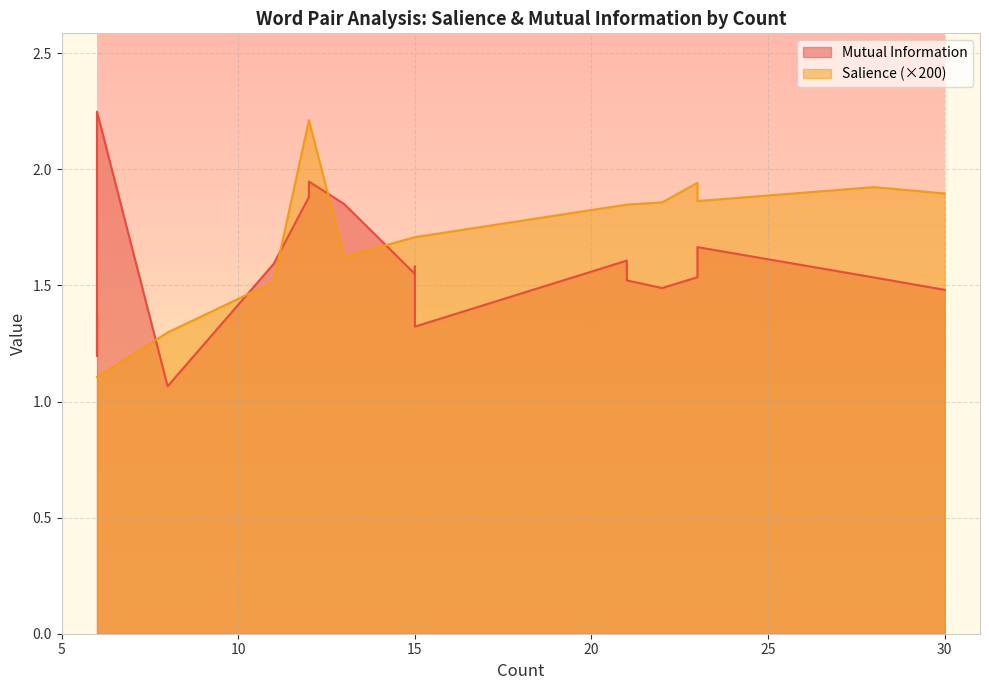

True or false: Mutual Information and Salience intersect in this chart.

False